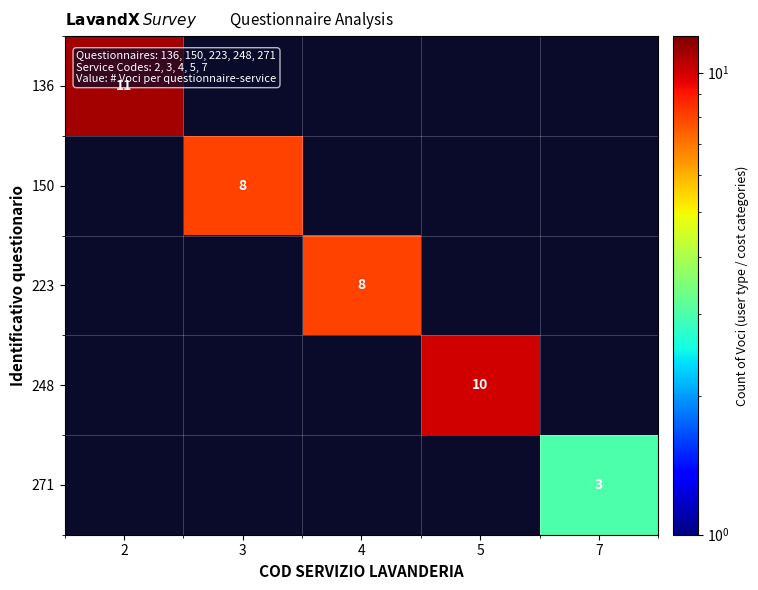

Which series has the widest spread of values?

136